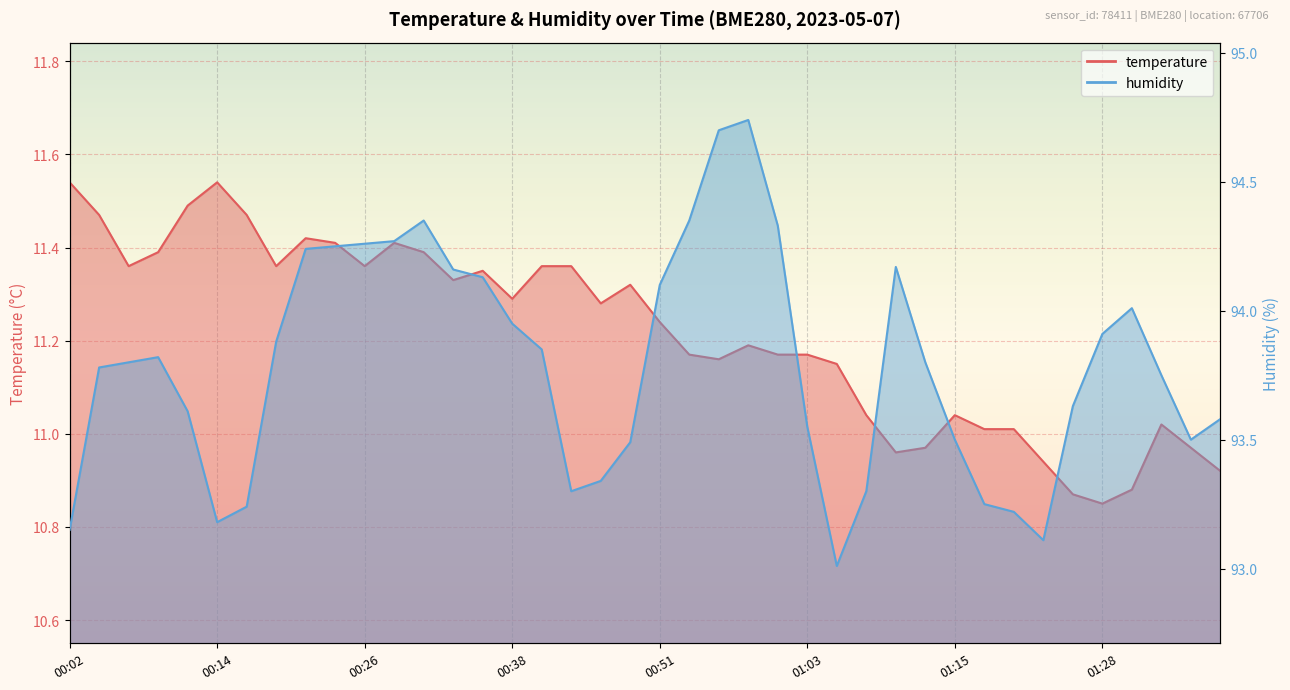

True or false: humidity and temperature cross at least once.

False